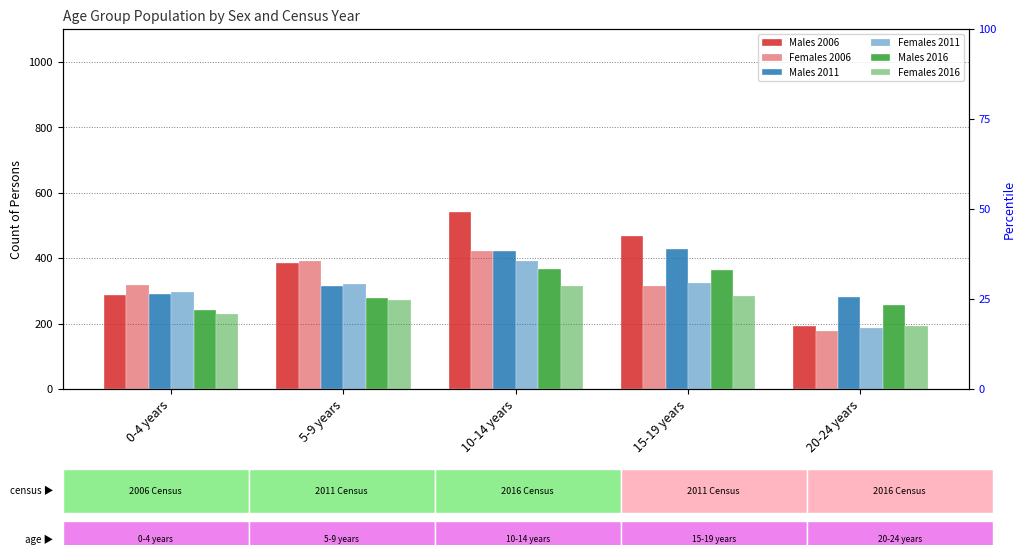

What is the difference between the second highest and minimum values in the Females 2016 series?

91